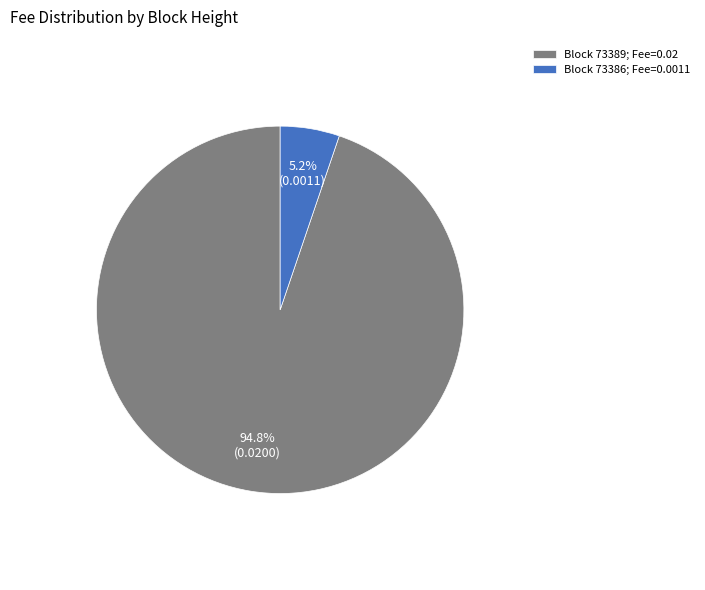

Is there any slice that represents more than half of the pie?

Yes